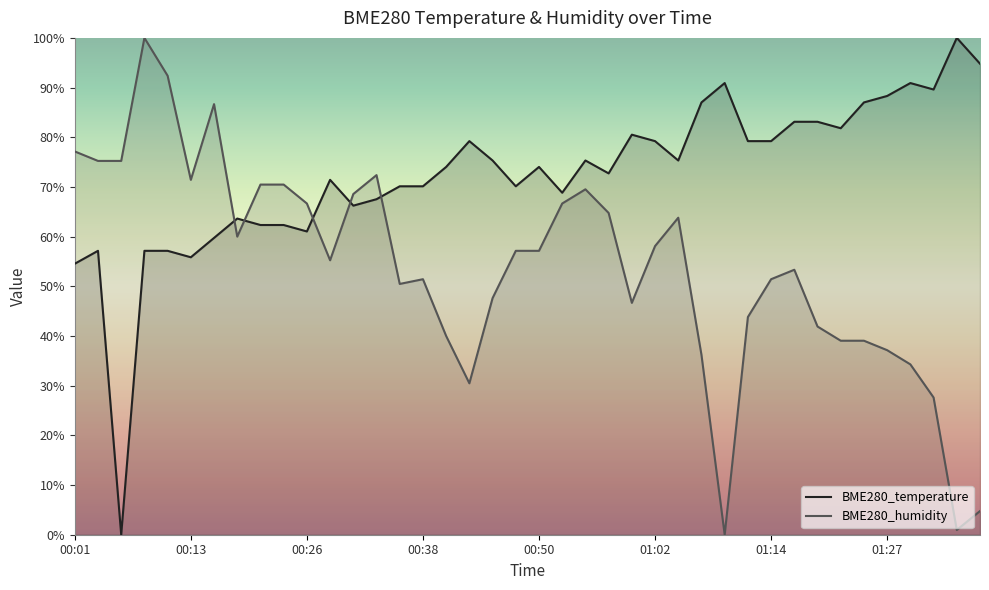

What is the total value across all series at 38?

101.0